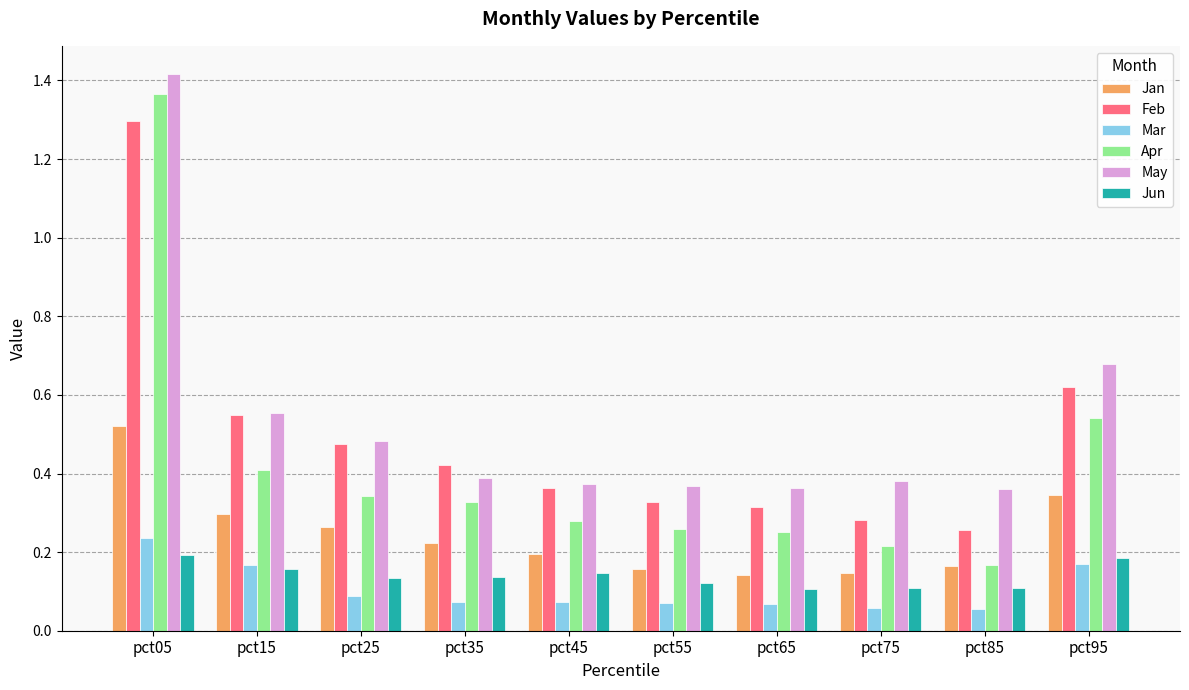

How many categories are shown in the chart?

10